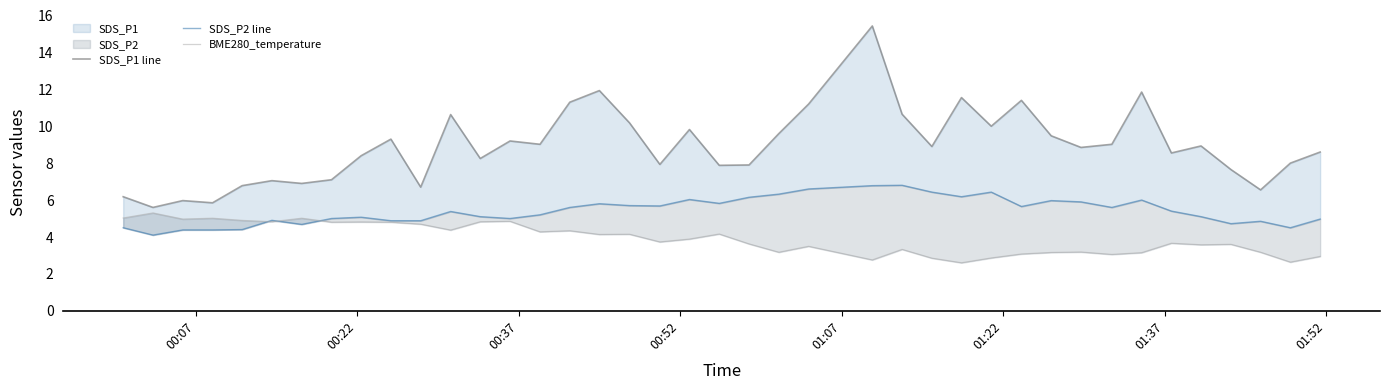

At how many categories does at least one series exceed 11?

7